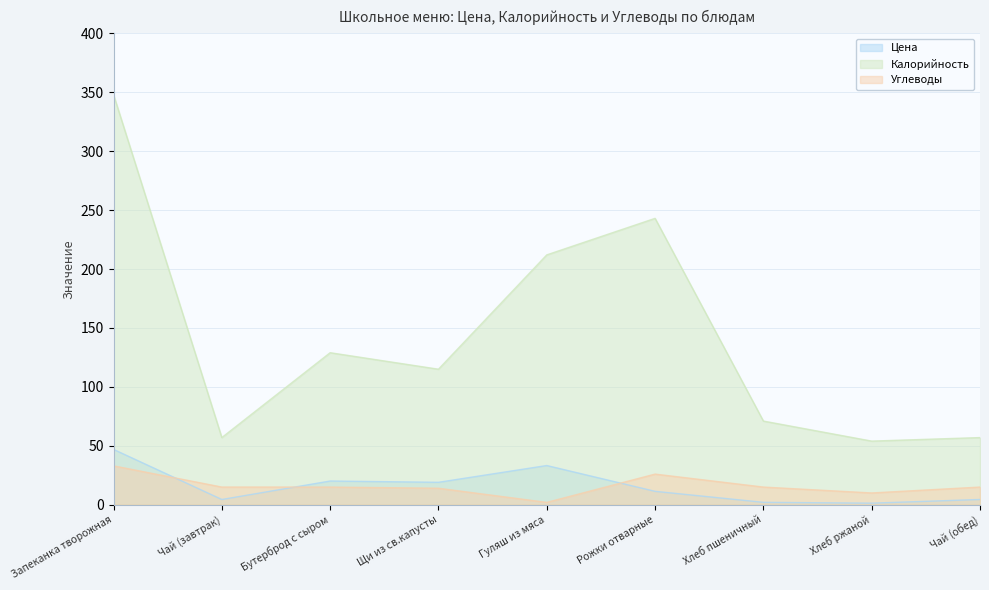

Which series has the widest spread of values?

Калорийность